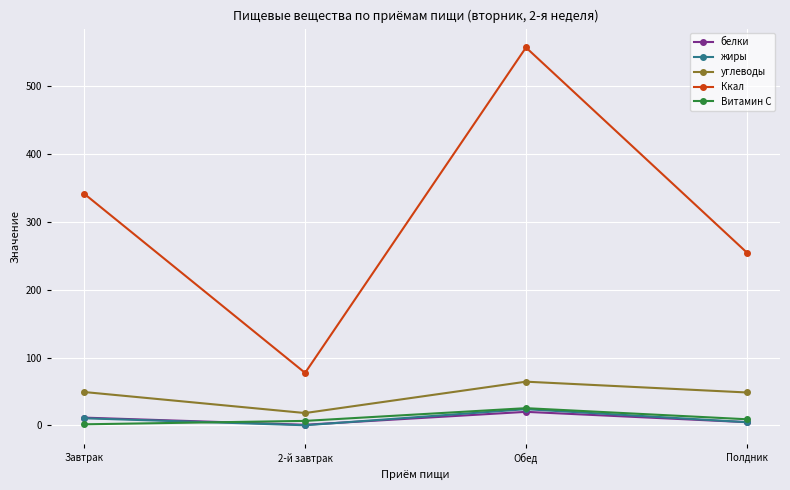

Which series has the largest total across all categories?

Ккал